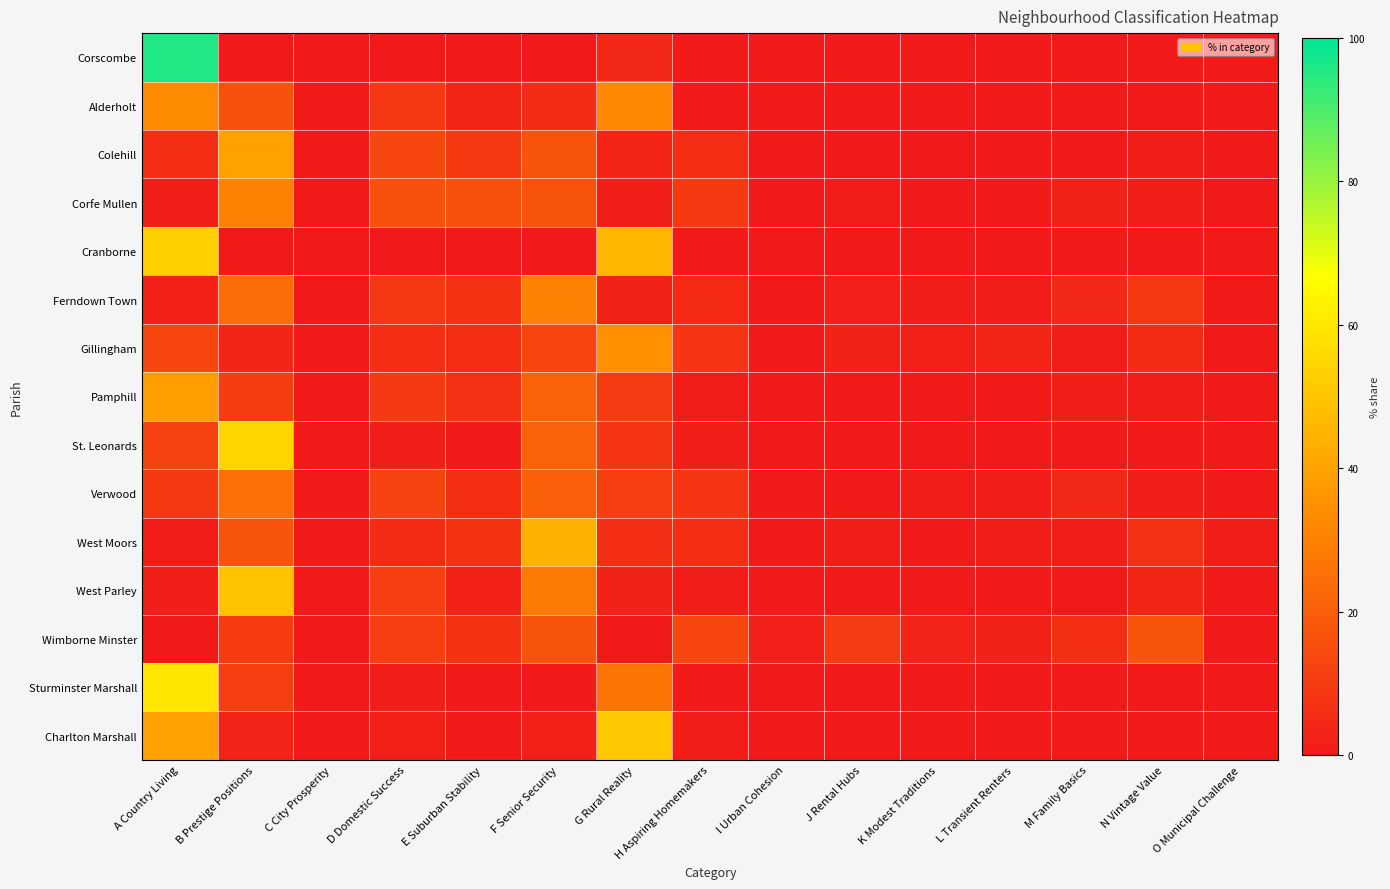

How many data points does each series have?

15